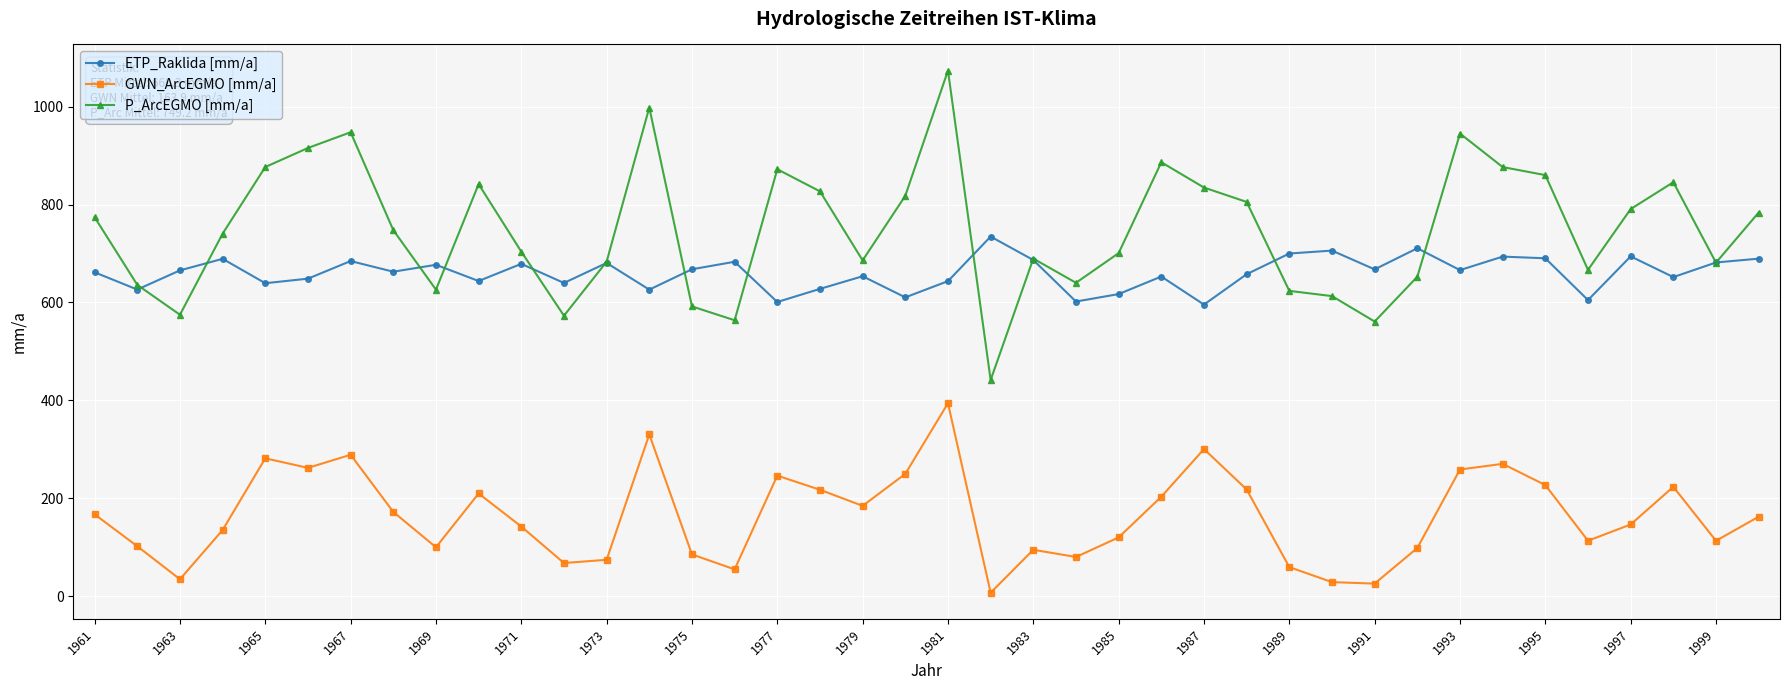

List the series in order of their peak value, highest first.

P_ArcEGMO [mm/a], ETP_Raklida [mm/a], GWN_ArcEGMO [mm/a]